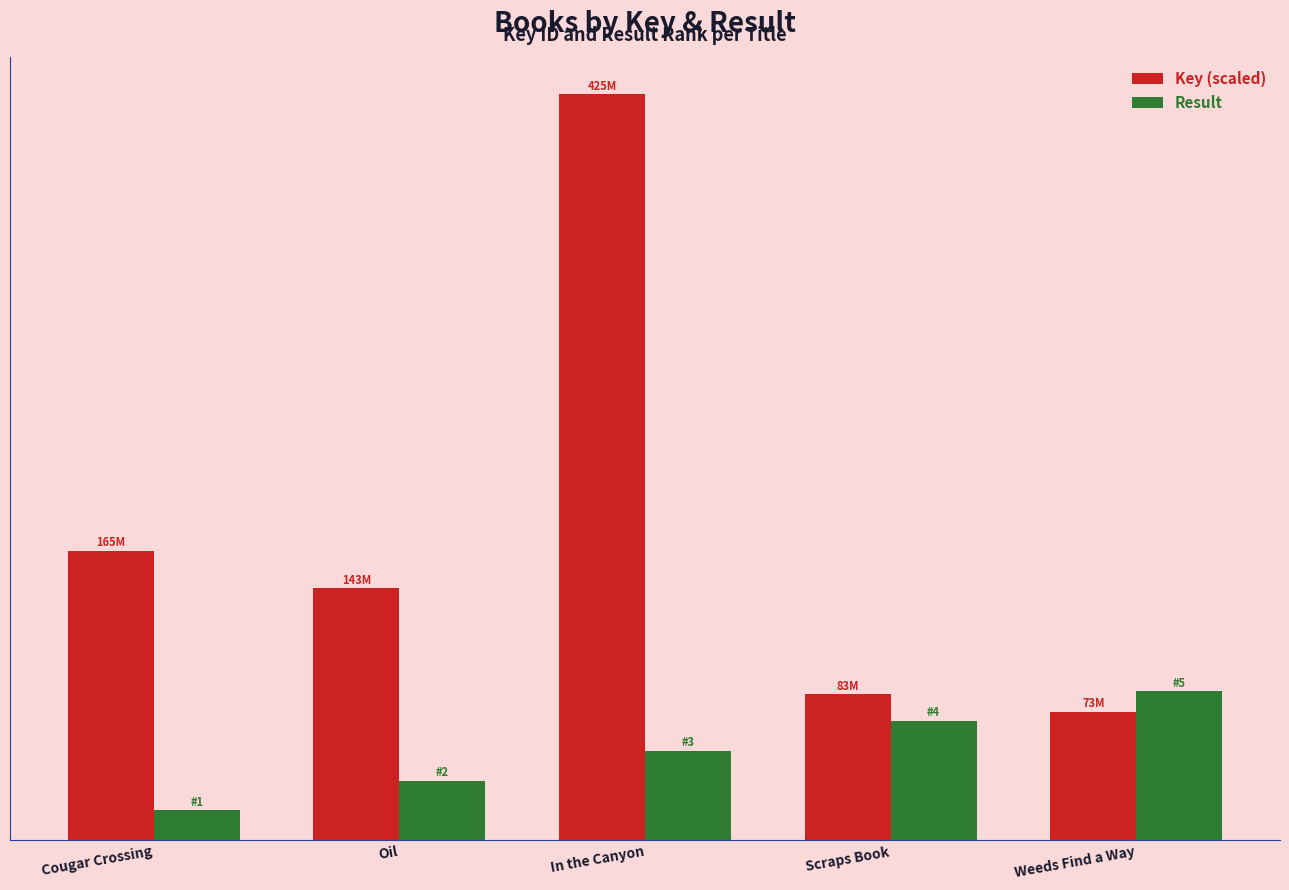

Does the chart contain any negative values?

No